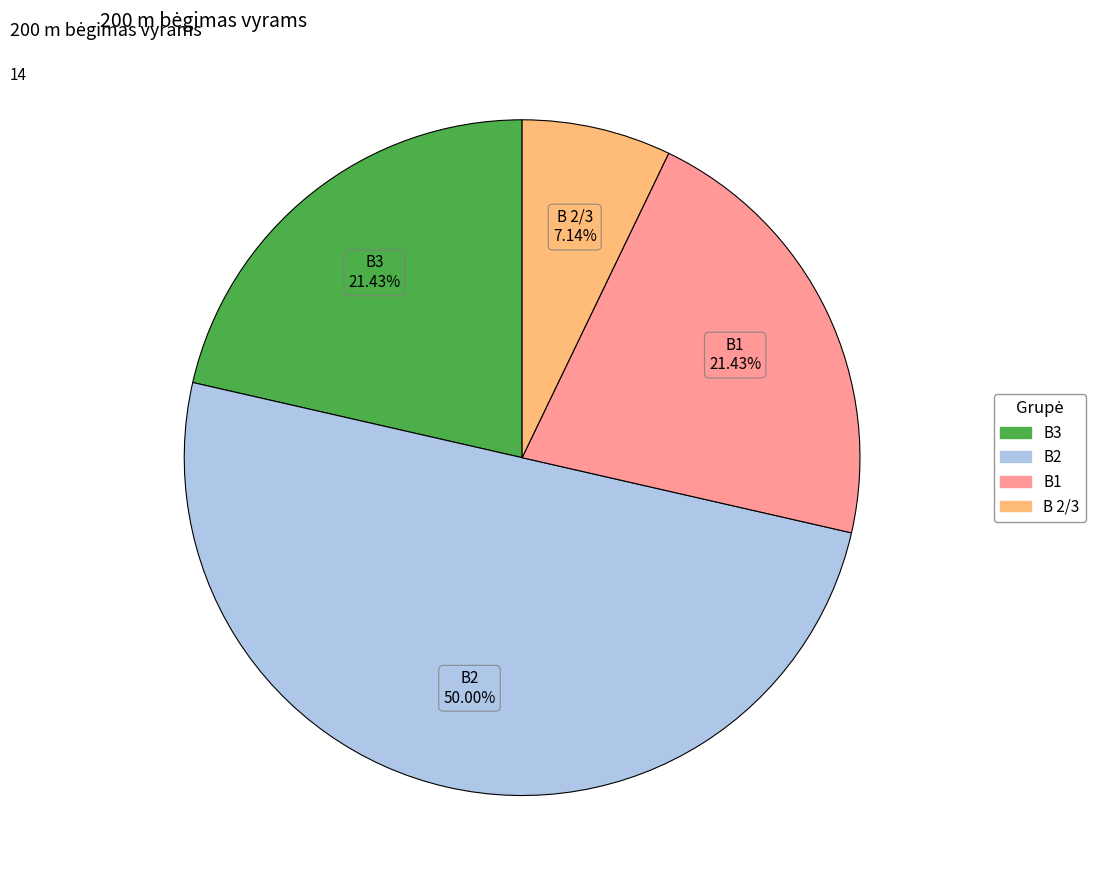

To the nearest percent, what portion does B2 represent?

50%